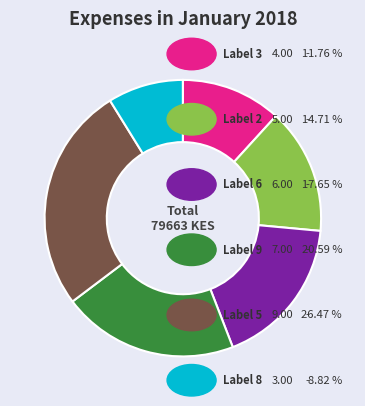

Is there any slice that represents more than half of the pie?

No